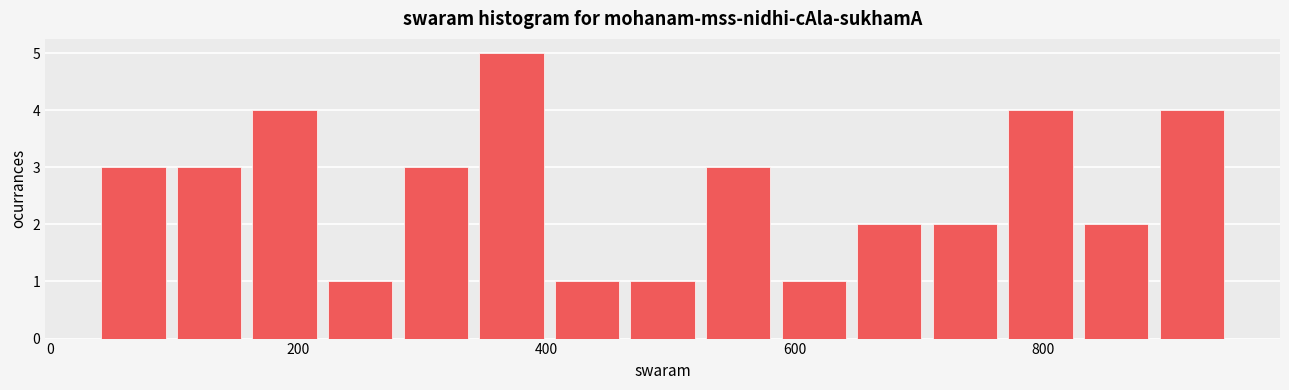

Read against the x-axis, roughly where is the centre of the tallest bar?

380